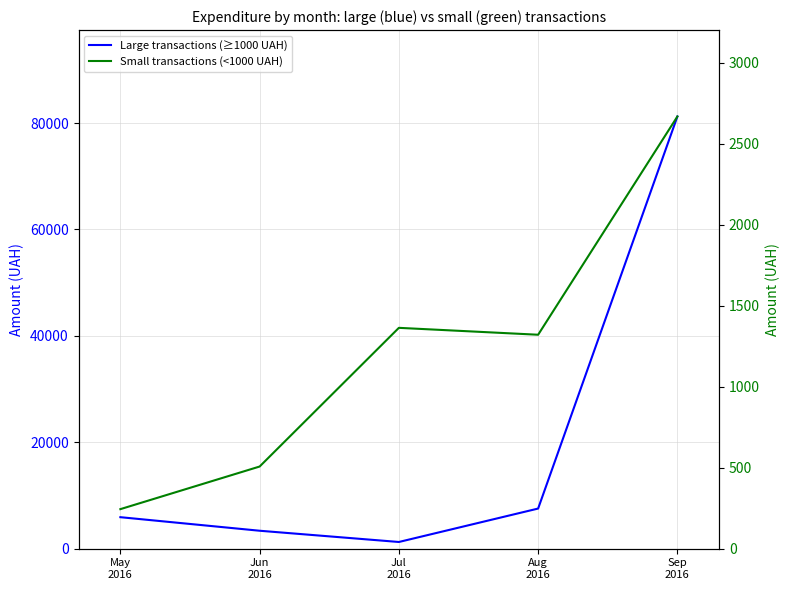

Is the value of Small transactions (<1000 UAH) at May
2016 greater than the value of Large transactions (≥1000 UAH) at Jul
2016?

No